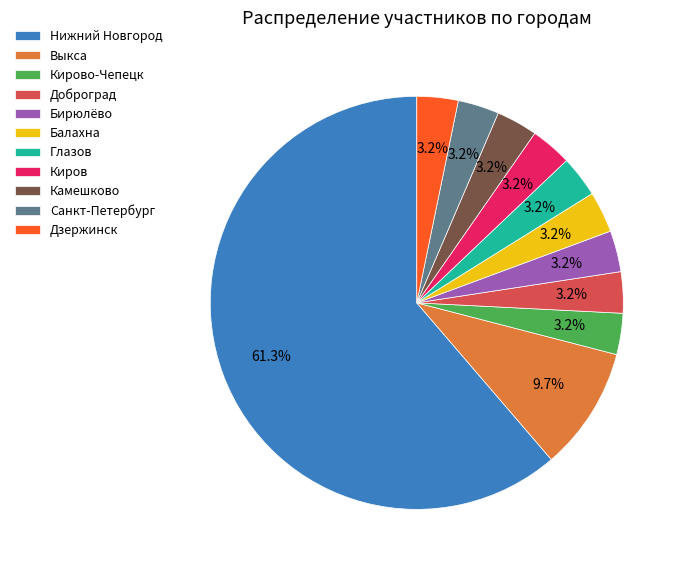

Which has a higher value, Выкса or Бирюлёво?

Выкса